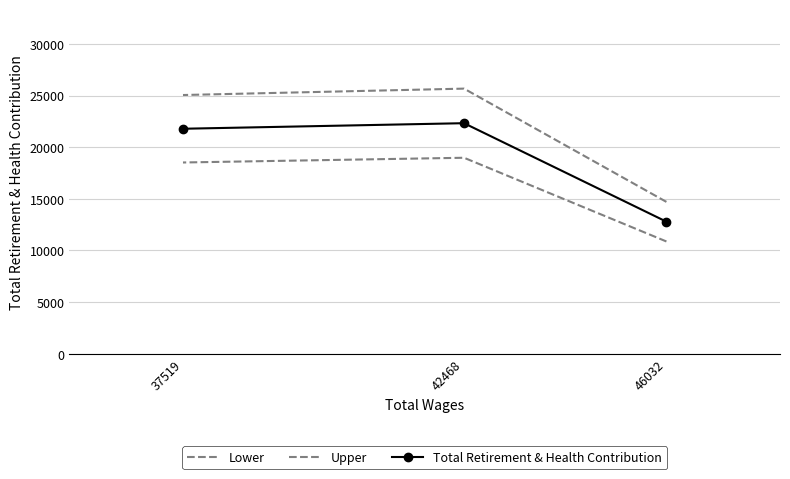

How many data points in Upper are above 25056?

2